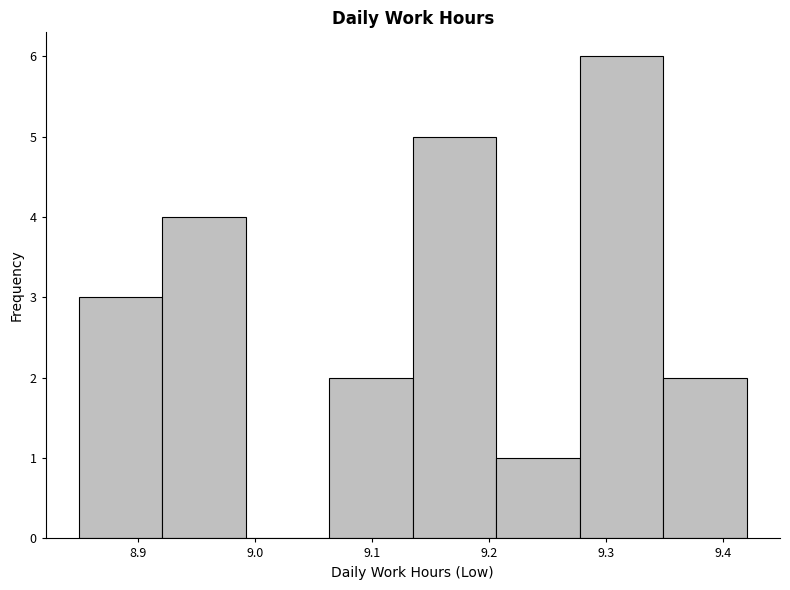

Reading left to right, list every bar in this chart as the range it spans on the x-axis followed by its height. Neither the bar edges nor the heights are printed on the chart, so give them approximately, as read against the axes.

8.85 to 8.92: 3
8.92 to 8.99: 4
8.99 to 9.06: 0
9.06 to 9.14: 2
9.14 to 9.21: 5
9.21 to 9.28: 1
9.28 to 9.35: 6
9.35 to 9.42: 2